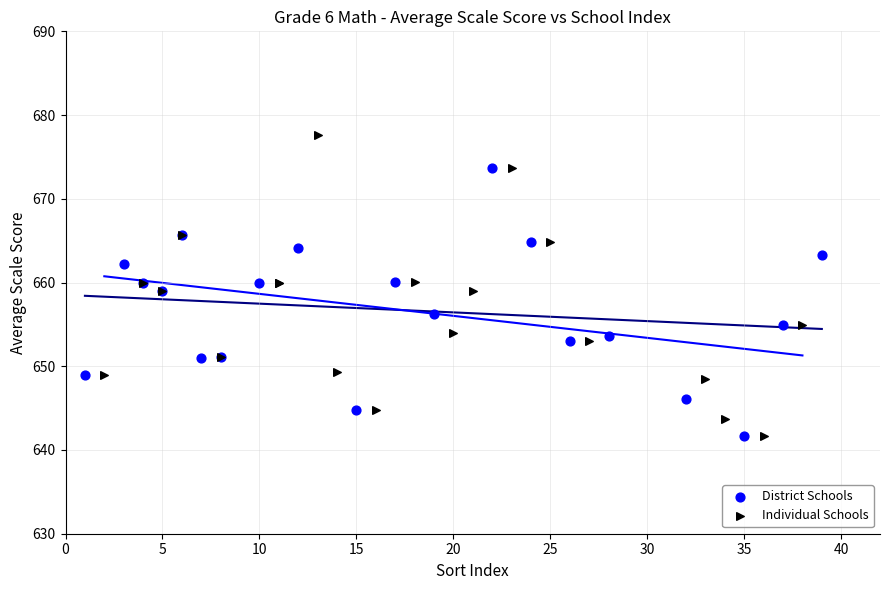

Which series reaches the maximum Y coordinate?

Individual Schools